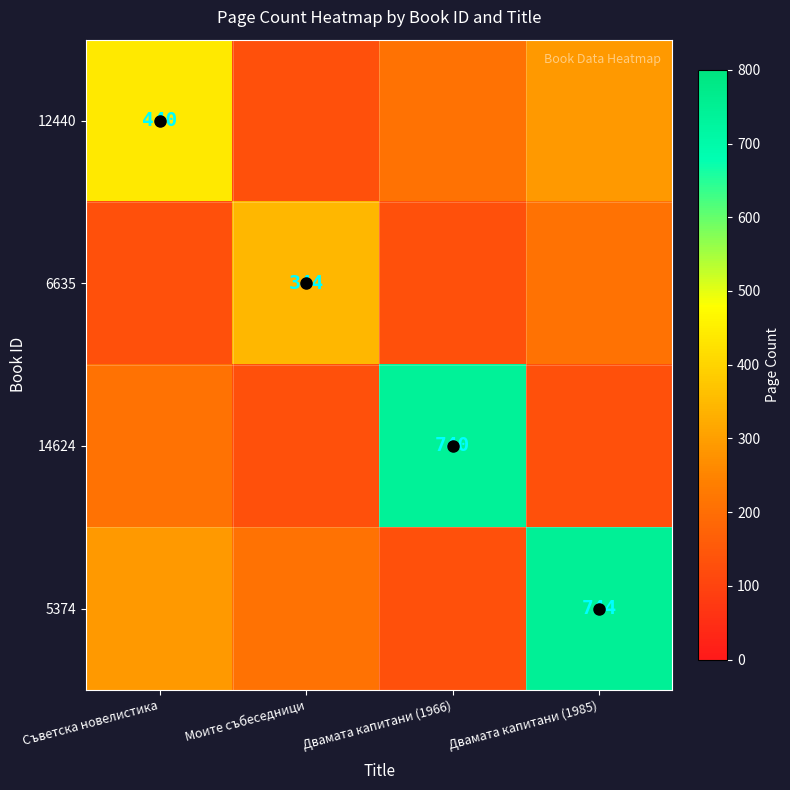

Between Двамата капитани (1966) and Моите събеседници, which is larger?

Двамата капитани (1966)